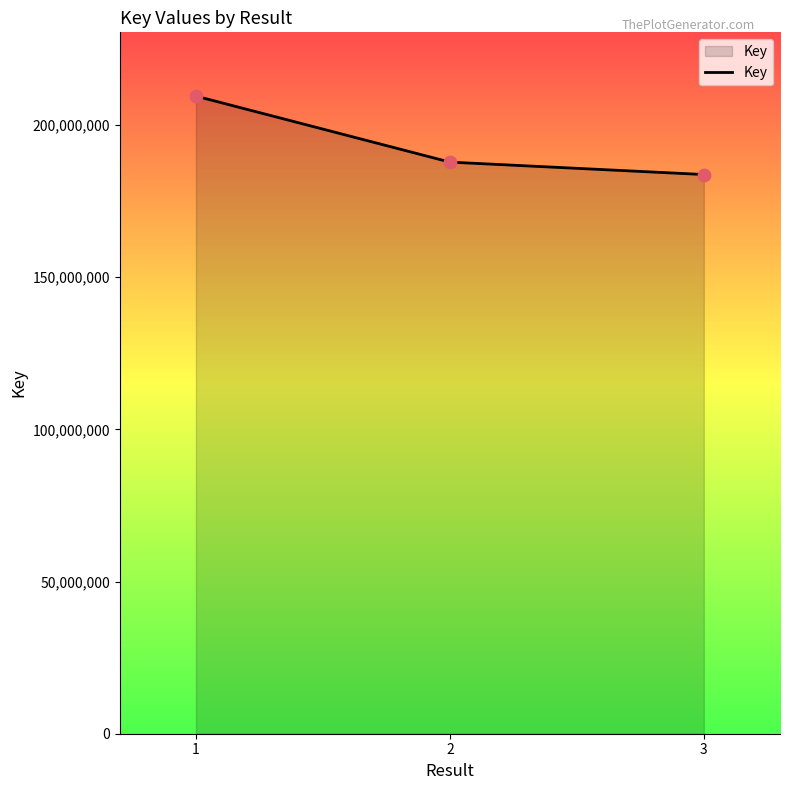

Which has a higher value, 1 or 2?

1